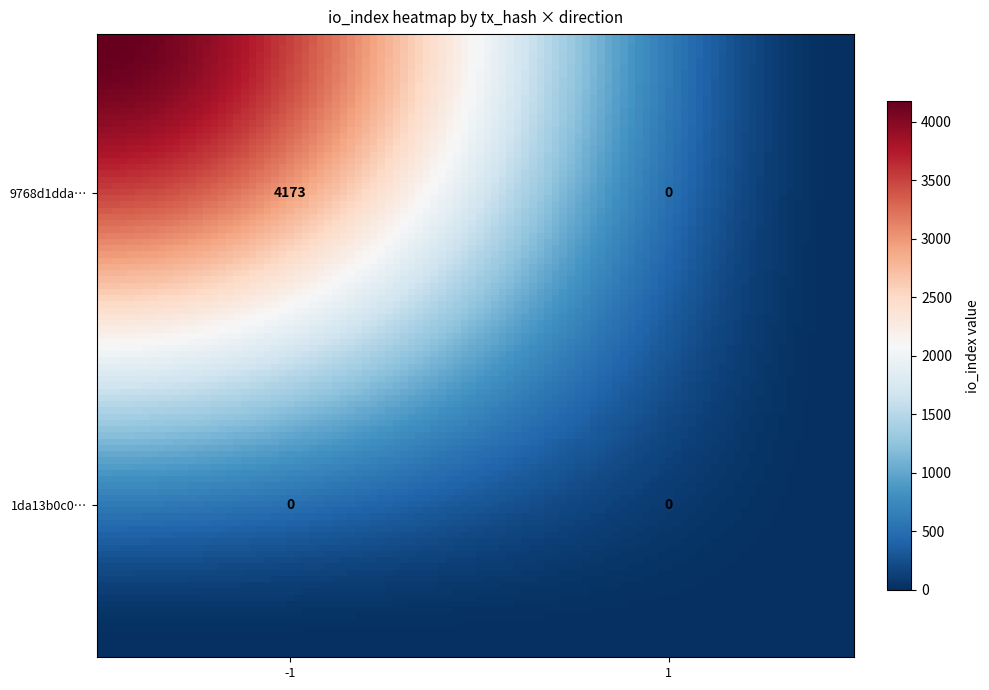

Rank the series by their average value, from highest to lowest.

9768d1dda28c24e430c2292361d094808f5fa57, 1da13b0c072f2e83b3a22bb247c13c4aa57ed64